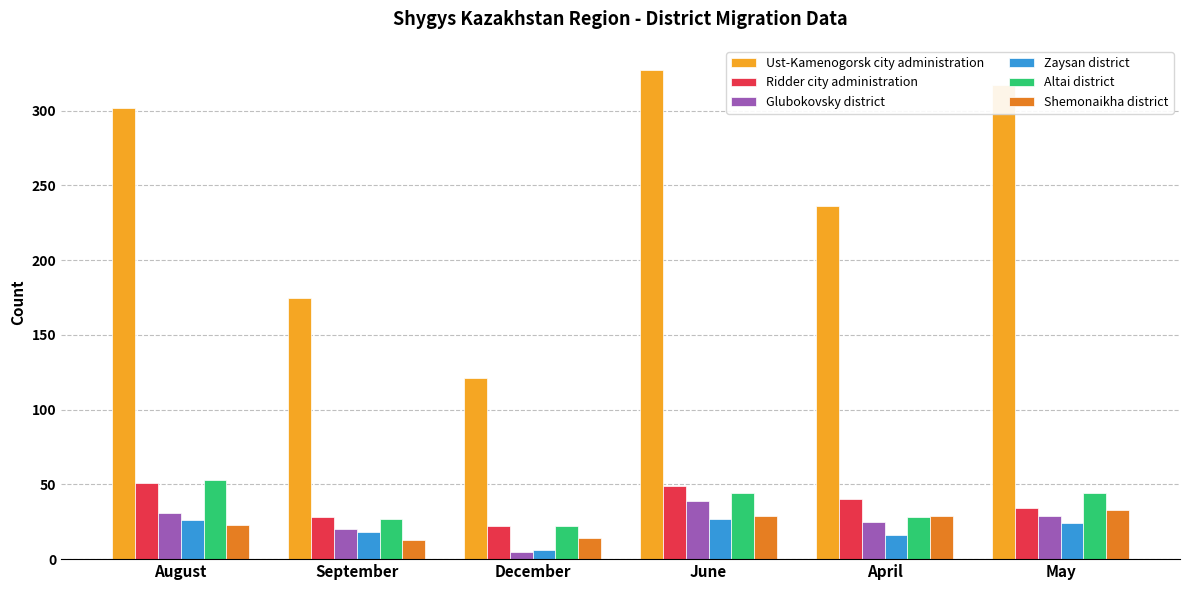

What is the approximate value of Ust-Kamenogorsk city administration at June, to the nearest 5?

325